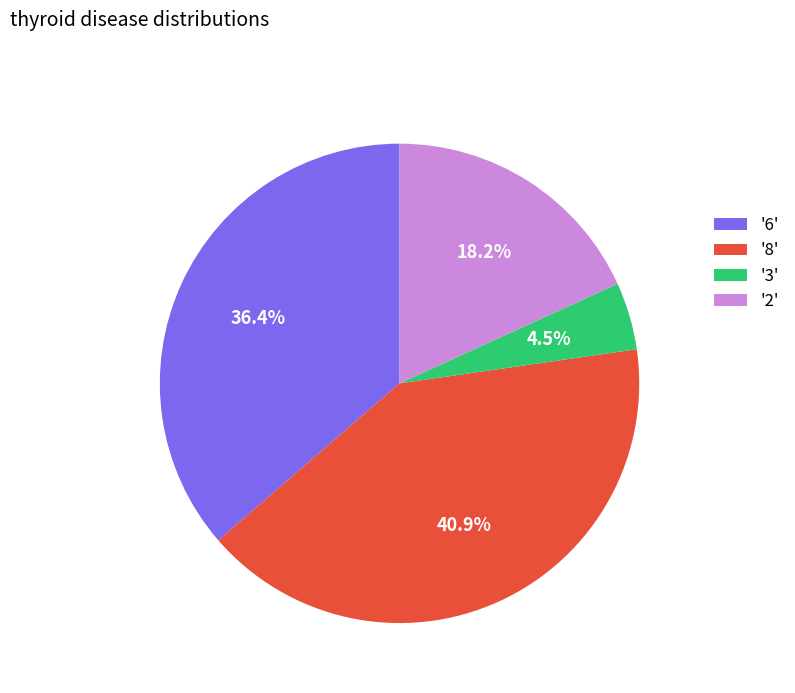

Does '6' represent more than half of the total?

No